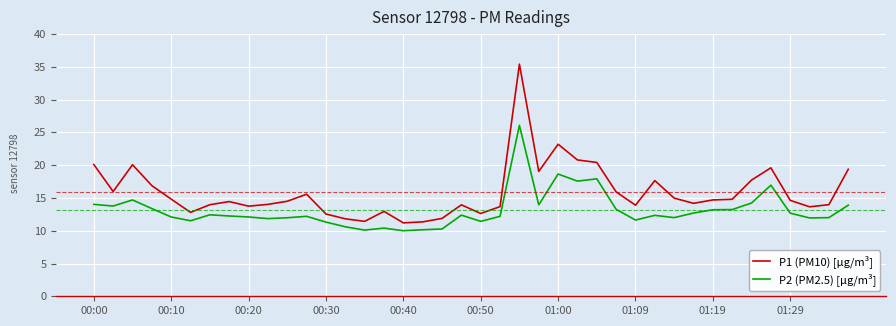

What is the highest value of the P2 (PM2.5) [µg/m³] series?

26.1